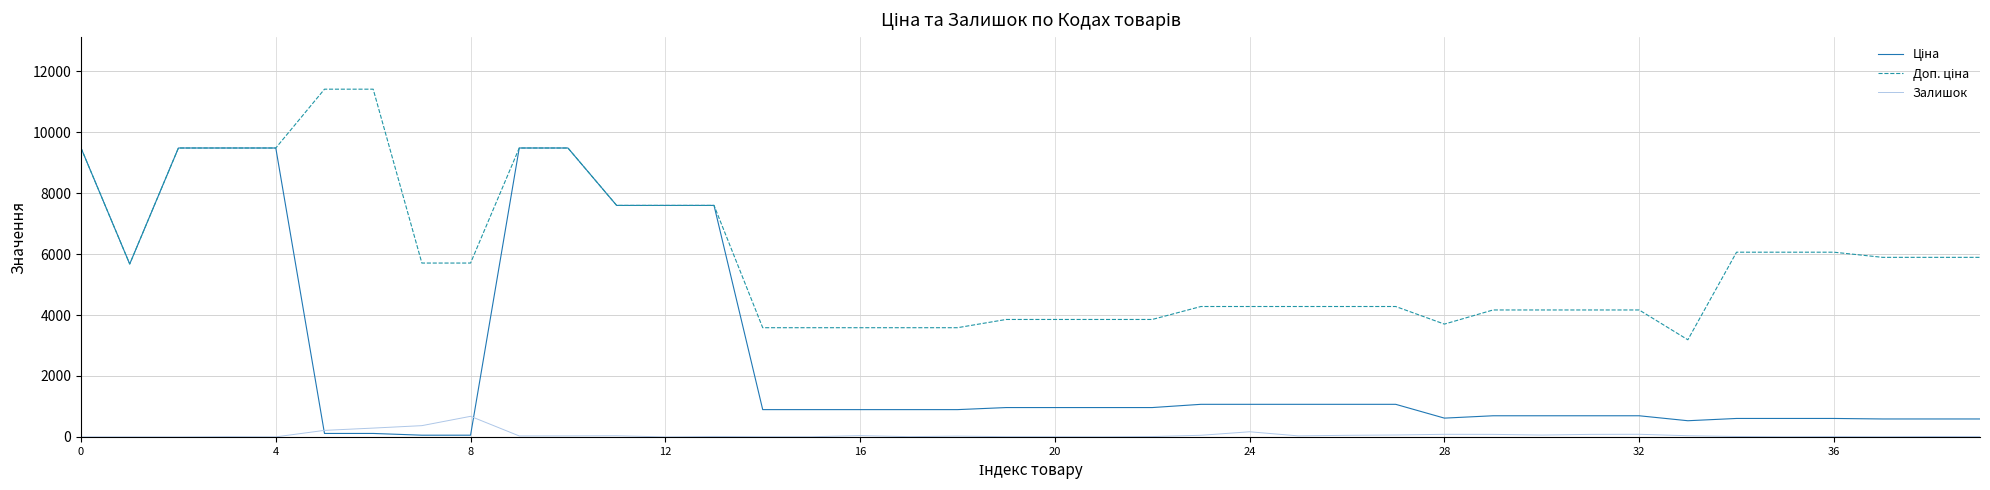

What is the maximum value shown in the chart?

11410.0